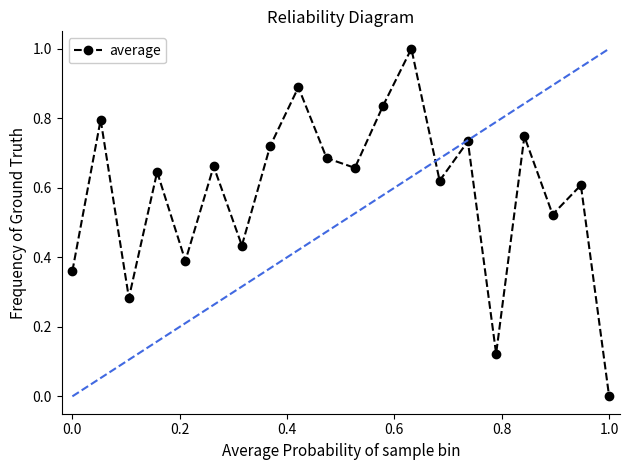

Count the values in the range 0 to 1.

20